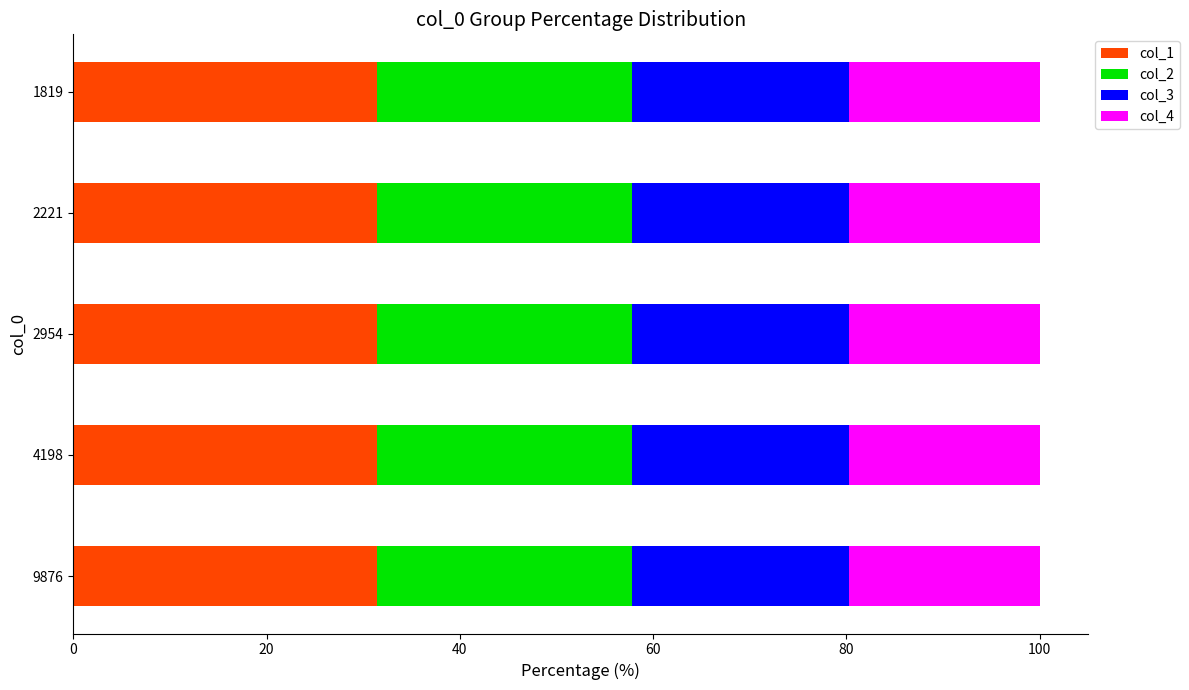

What is the total value across all series at 4198?

100.0